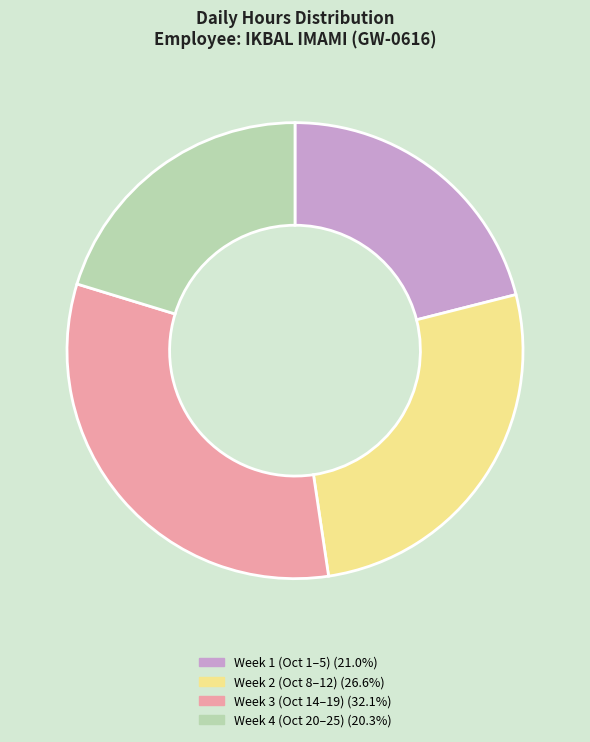

How many slices are in this pie chart?

4